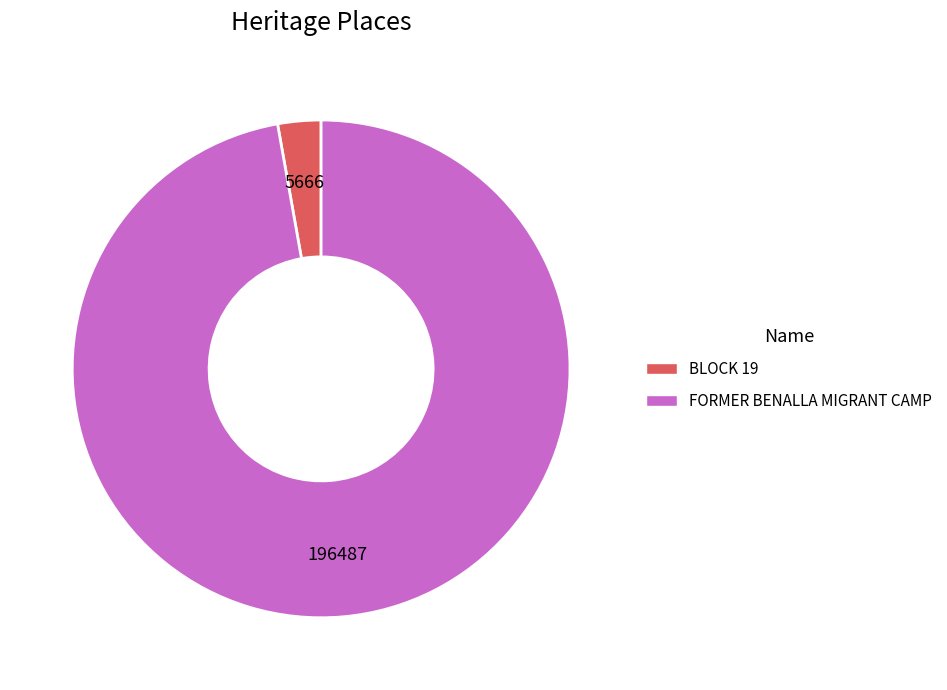

Between BLOCK 19 and FORMER BENALLA MIGRANT CAMP, which is larger?

FORMER BENALLA MIGRANT CAMP